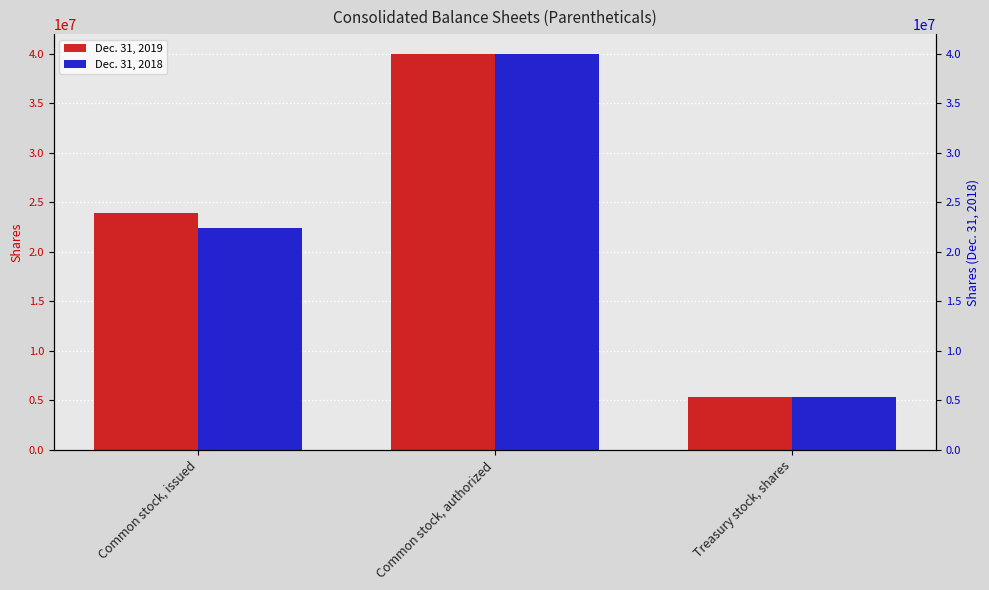

What is the difference between the second highest and minimum values in the Dec. 31, 2018 series?

17130918